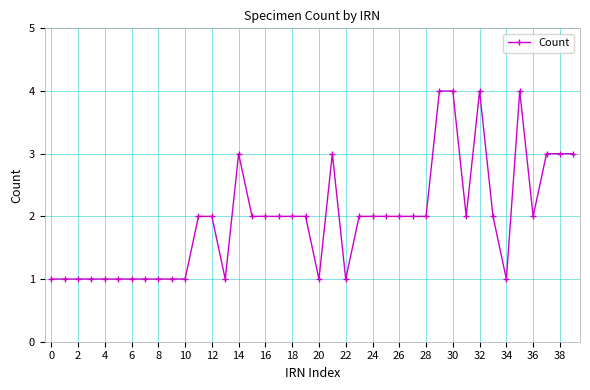

What is the greatest value displayed?

4